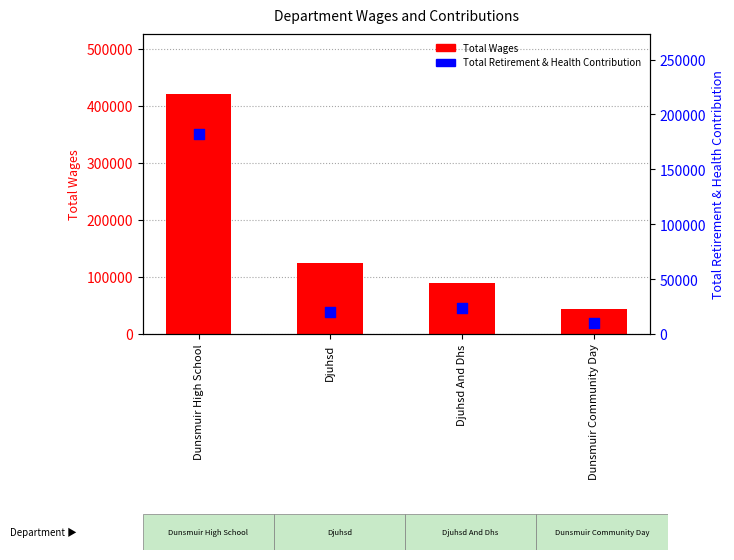

What is the total value across all series at Dunsmuir High School?

602927